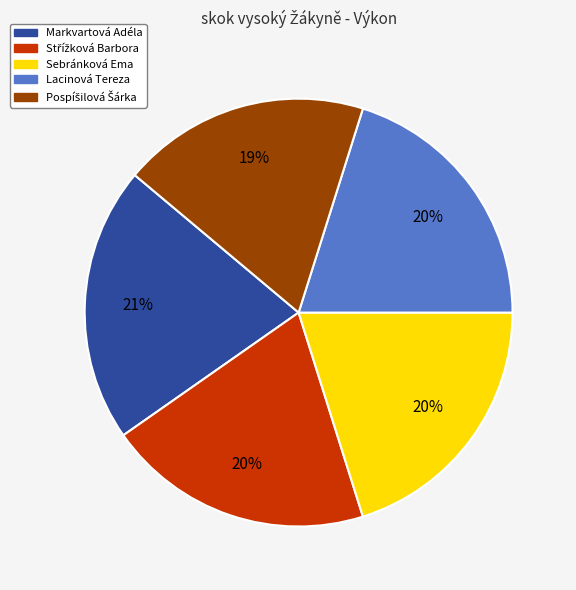

To the nearest percent, what is the difference between the largest and smallest slice percentages?

2%